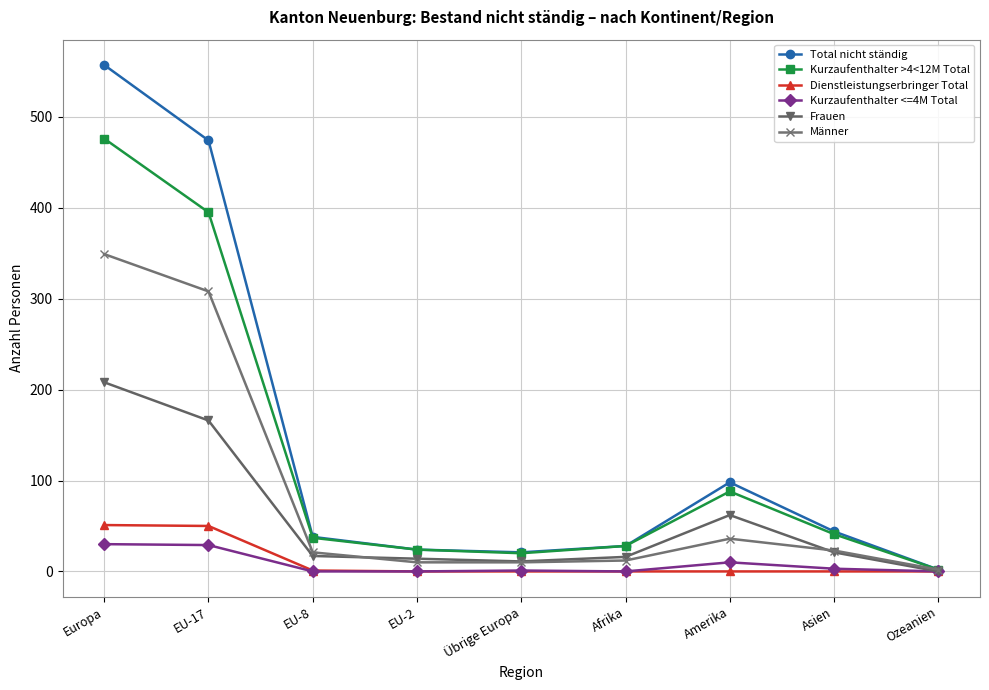

What is the sum of all Kurzaufenthalter >4<12M Total values?

1111